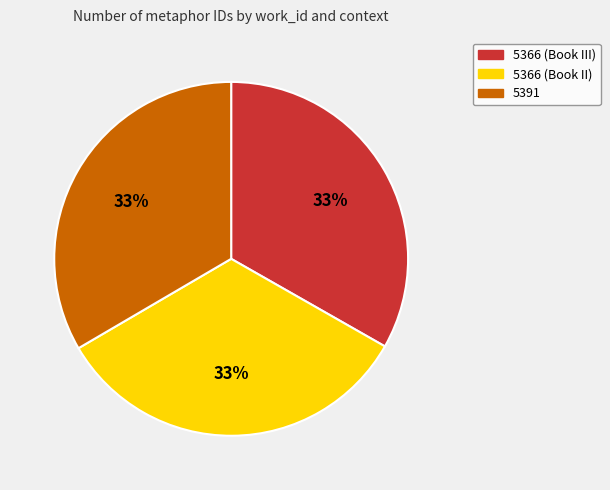

Do 5366 (Book III) and 5366 (Book II) together represent more than half of the pie?

Yes